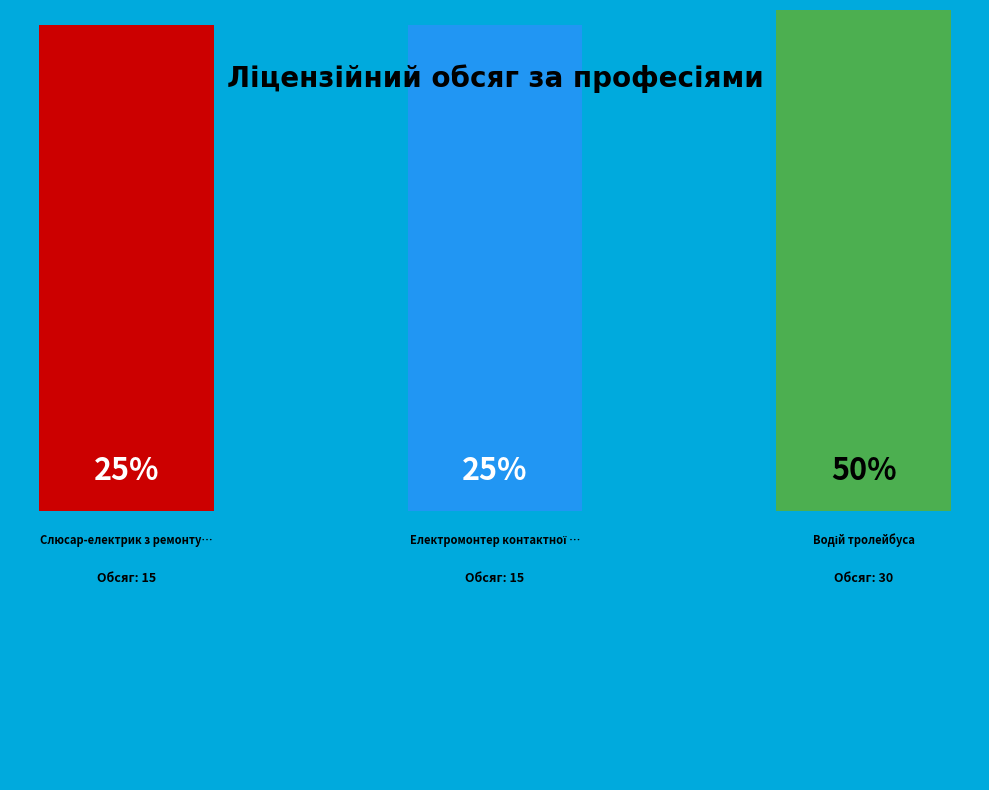

To the nearest percent, what is the average slice percentage?

33%